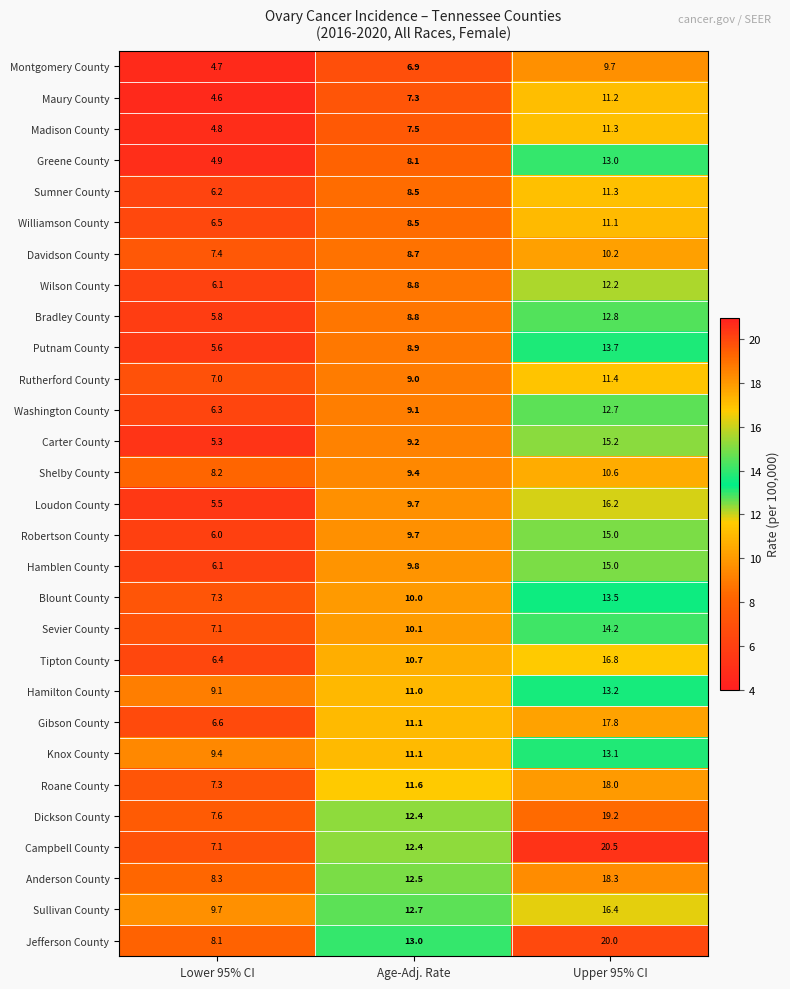

What is the average value of the Hamilton County series?

11.1